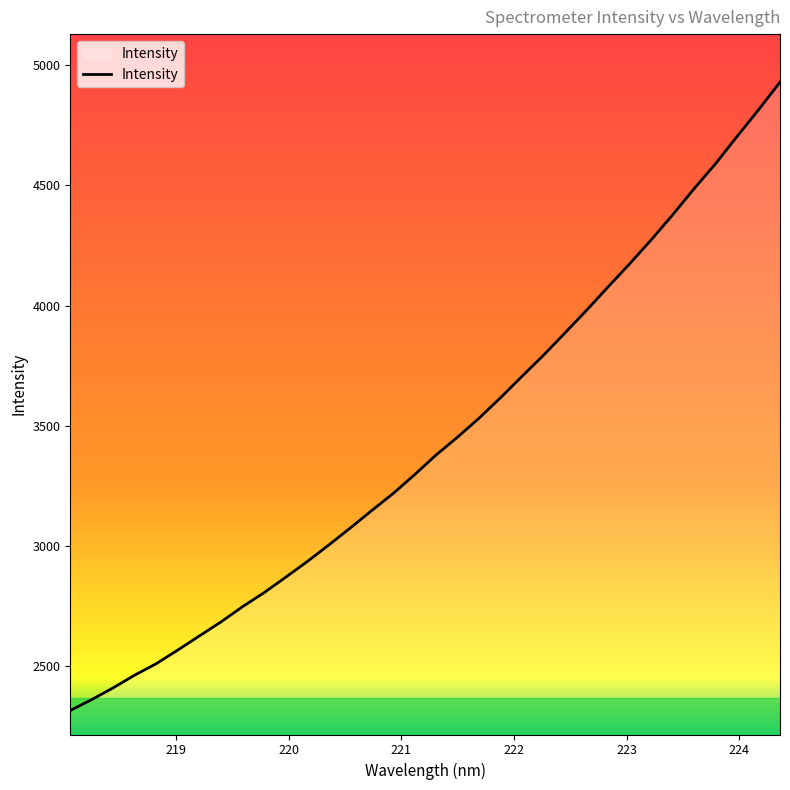

What is the minimum value shown in the chart?

2313.4